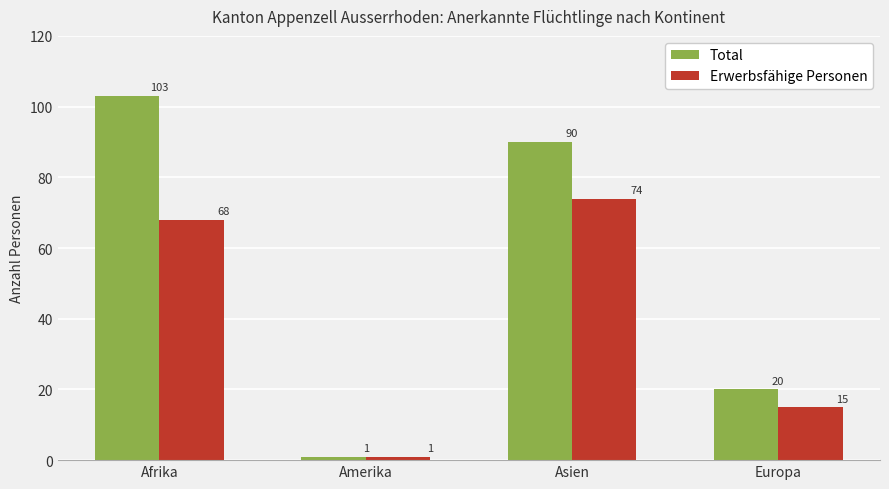

Rank the series by their average value, from lowest to highest.

Erwerbsfähige Personen, Total